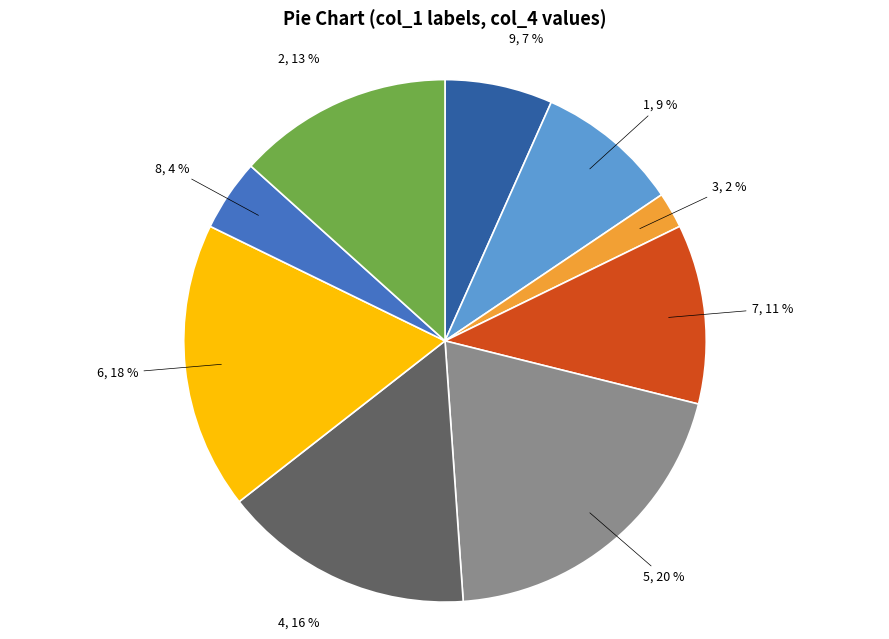

Is there any slice that represents more than half of the pie?

No